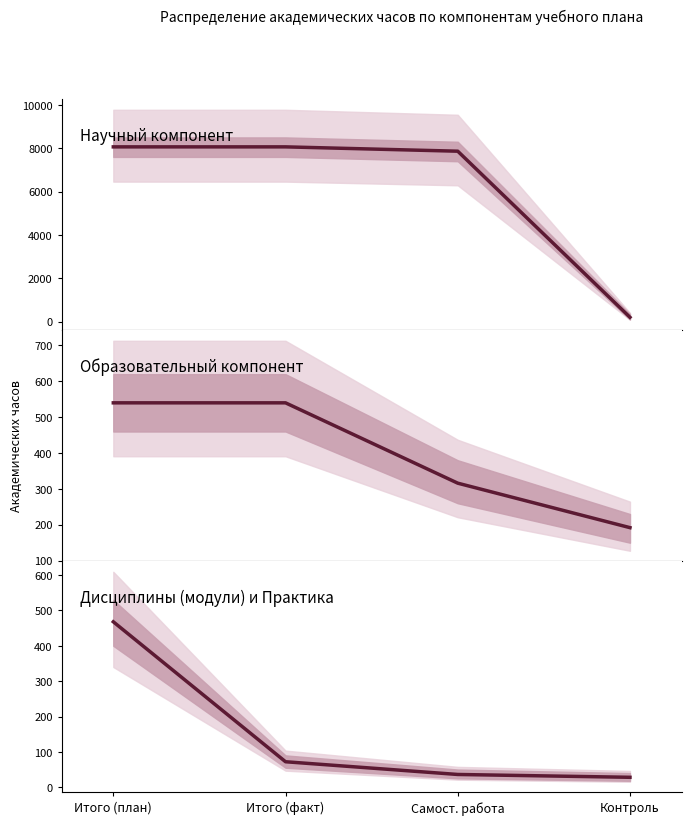

How many categories are shown in the chart?

4